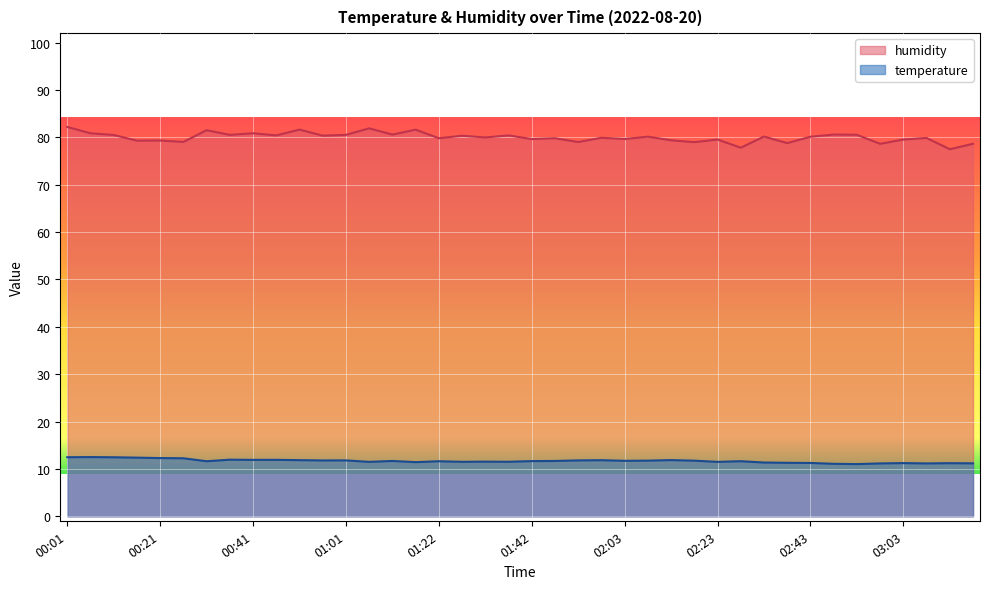

What are all the series names shown in the legend?

humidity, temperature